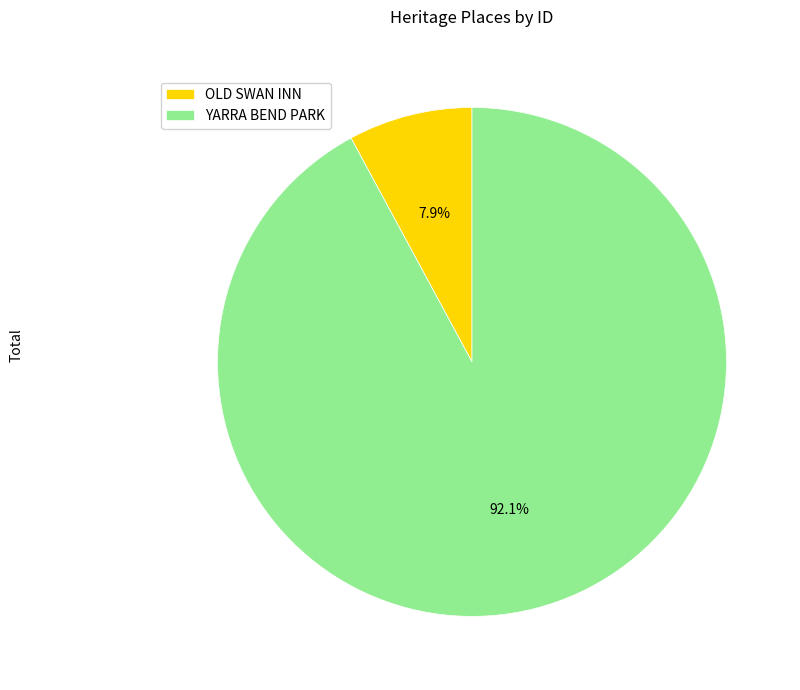

Rank the categories by value from highest to lowest.

YARRA BEND PARK, OLD SWAN INN